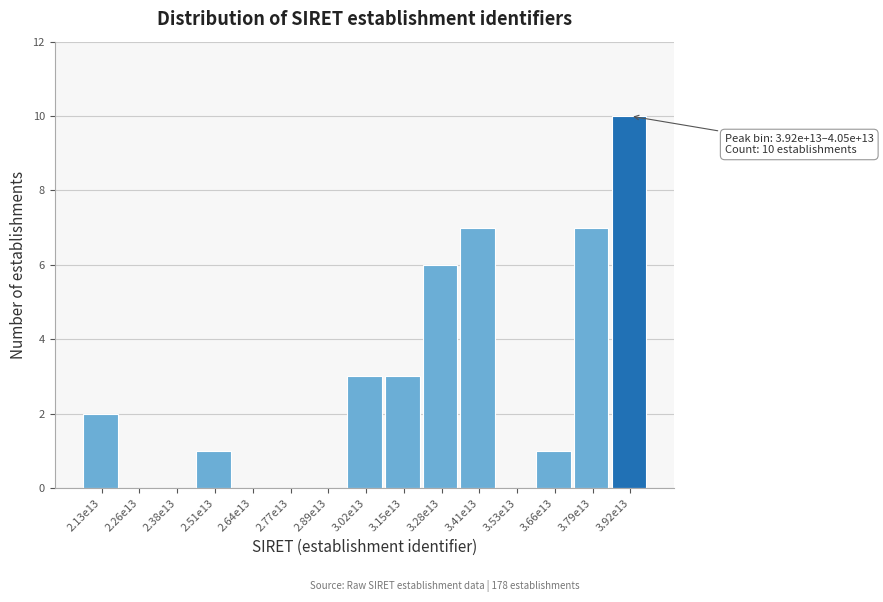

Reading left to right, list all the values displayed in this chart.

2.13e13=2	2.26e13=0	2.38e13=0	2.51e13=1	2.64e13=0	2.77e13=0	2.89e13=0	3.02e13=3	3.15e13=3	3.28e13=6	3.41e13=7	3.53e13=0	3.66e13=1	3.79e13=7	3.92e13=10